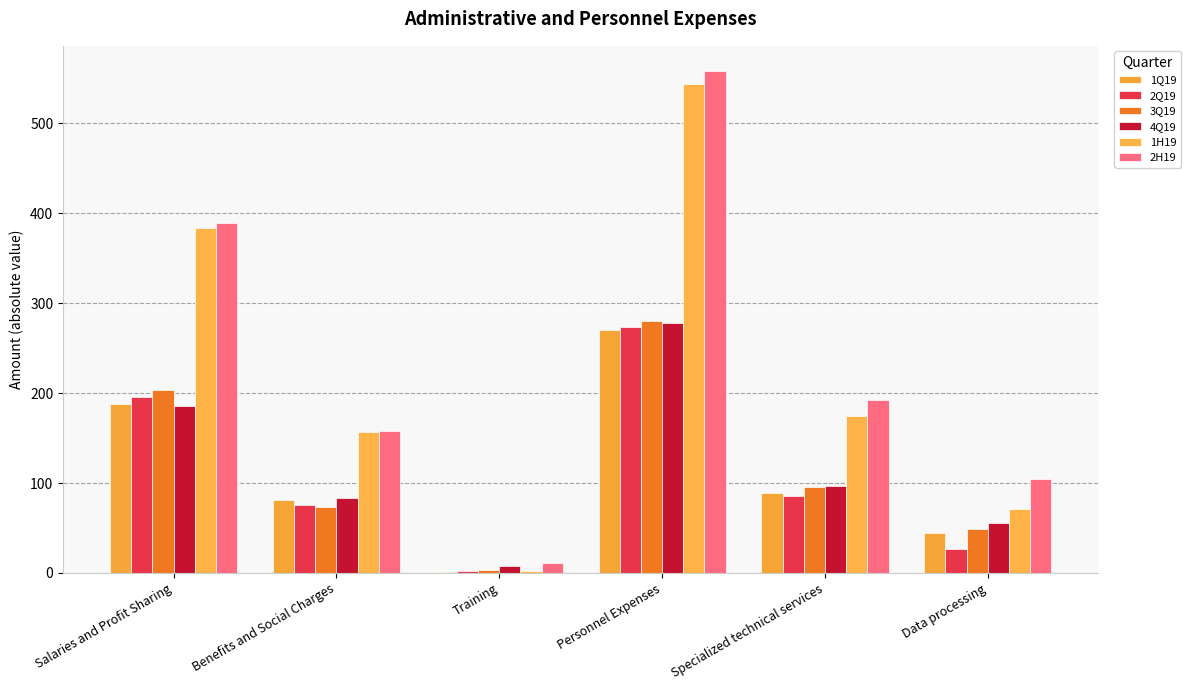

What are all the series names shown in the legend?

1Q19, 2Q19, 3Q19, 4Q19, 1H19, 2H19